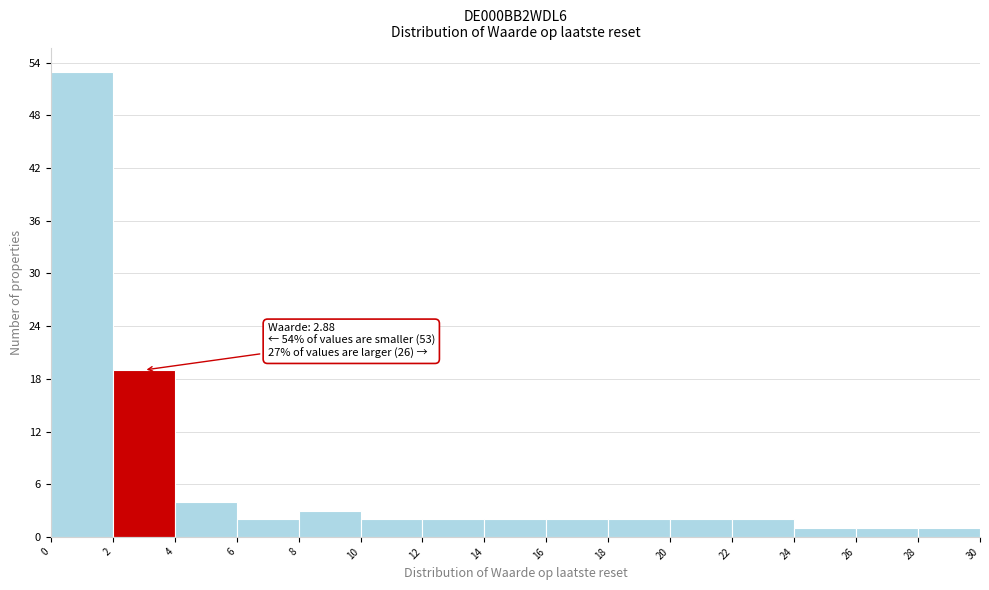

Over which range of the x-axis is the bar tallest?

0 to 2